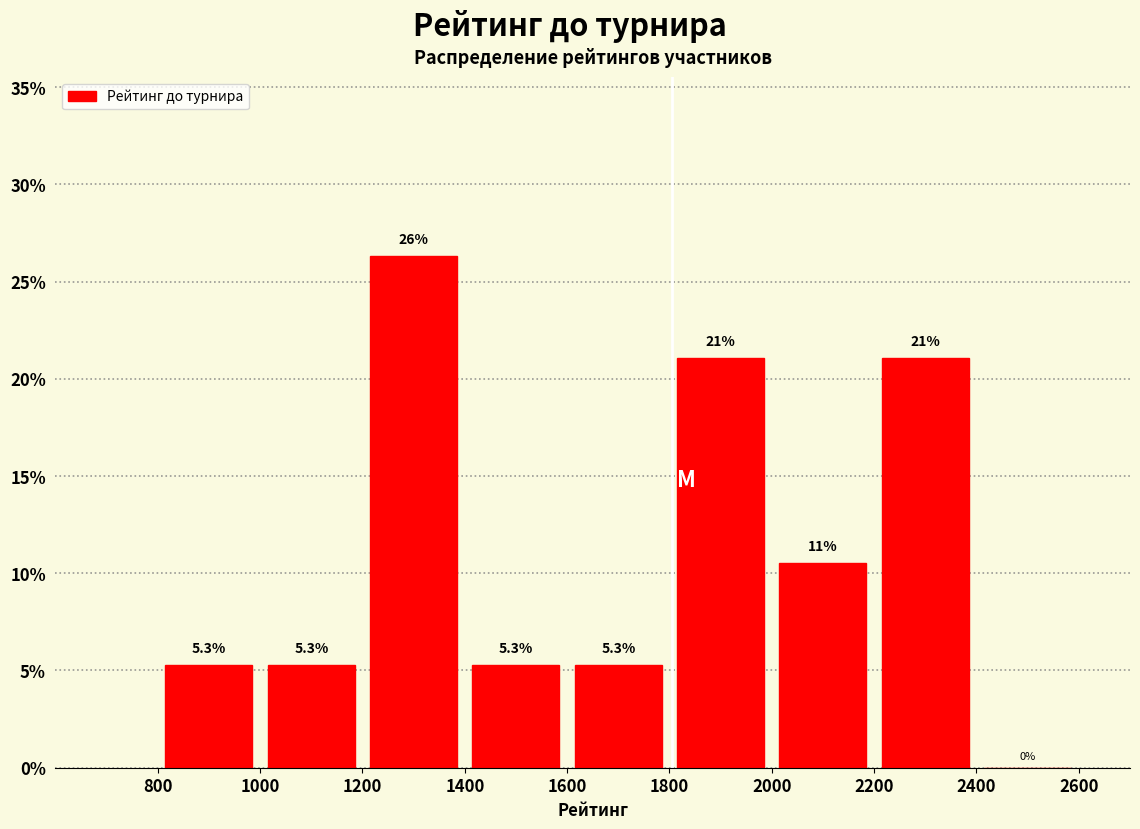

Over which range of the x-axis is the bar tallest?

1200 to 1400